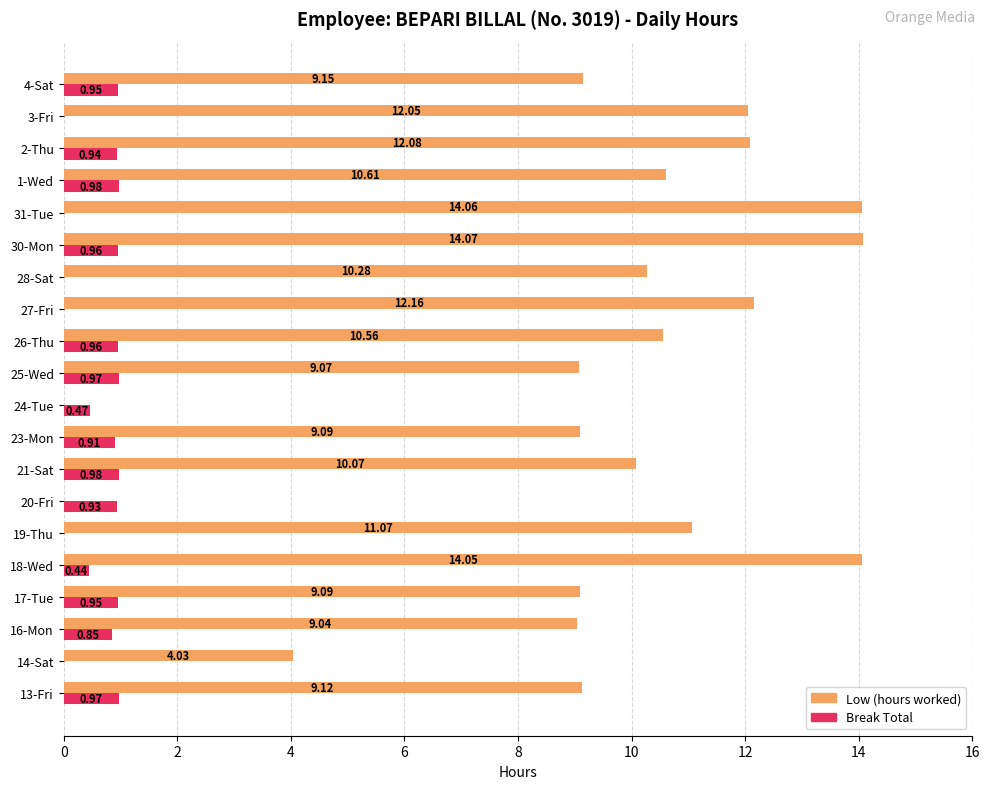

What is the sum of all Low (hours worked) values?

189.7